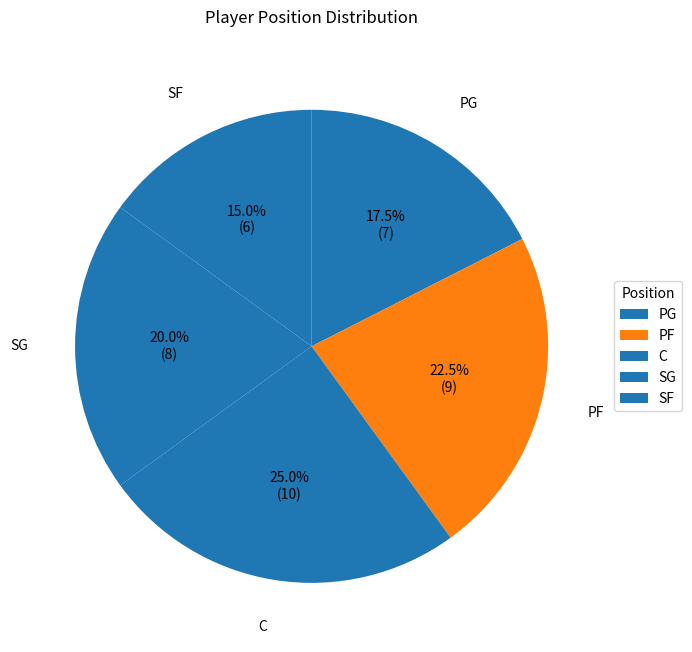

To the nearest percent, what is the average slice percentage?

20%